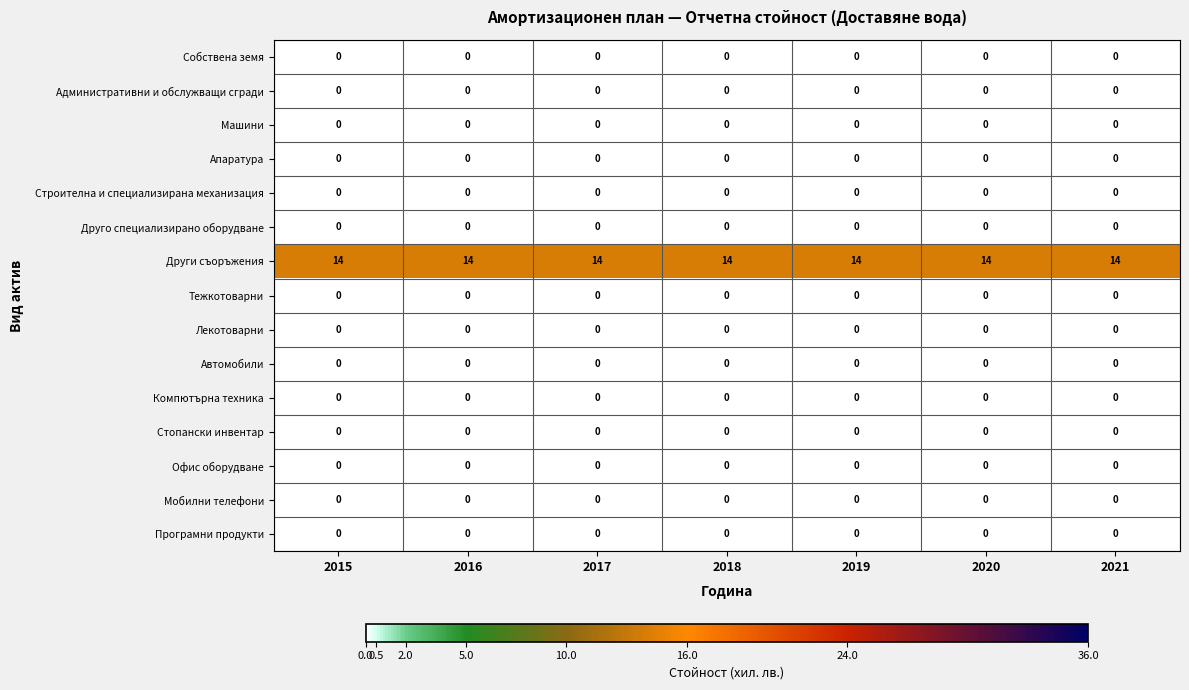

What is the difference between the highest and lowest values at 2017?

14